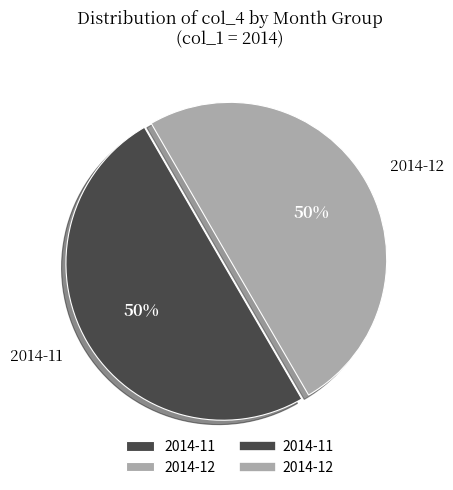

Approximately how many times larger is the value at 2014-12 compared to 2014-11?

1.0